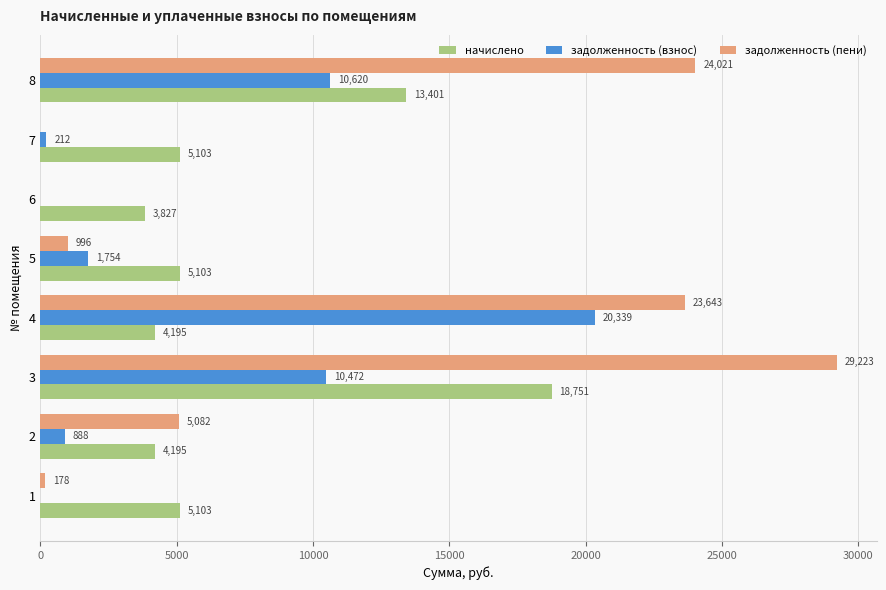

How many distinct data groups are displayed?

3